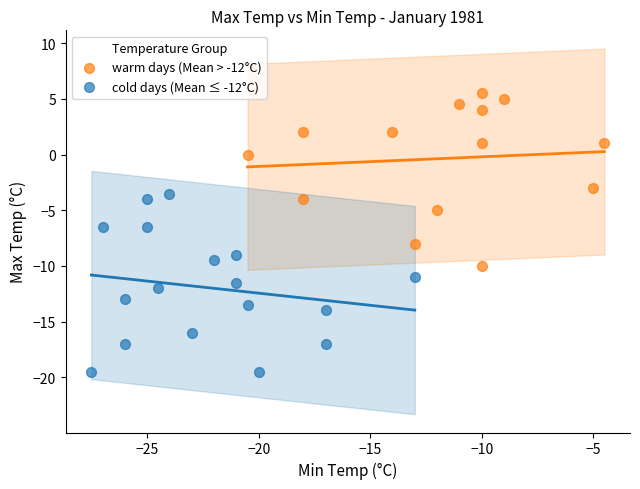

Which series contains the highest Y value?

warm days (Mean > -12°C)